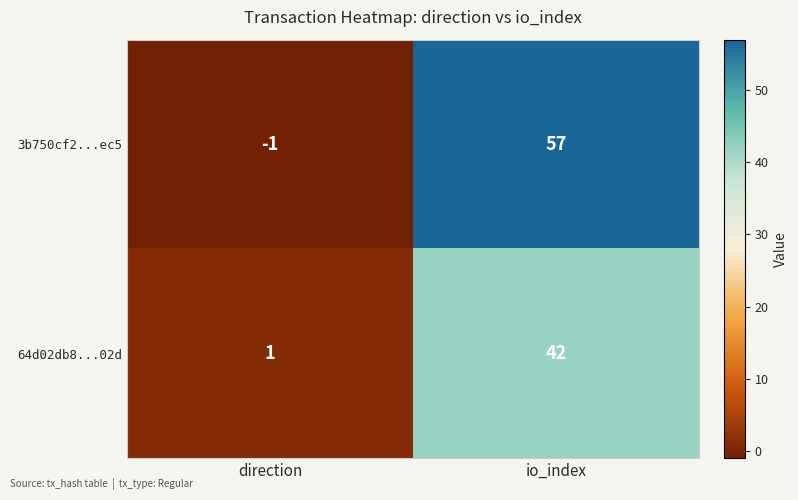

How many positive values does the 3b750cf2...ec5 series have?

1